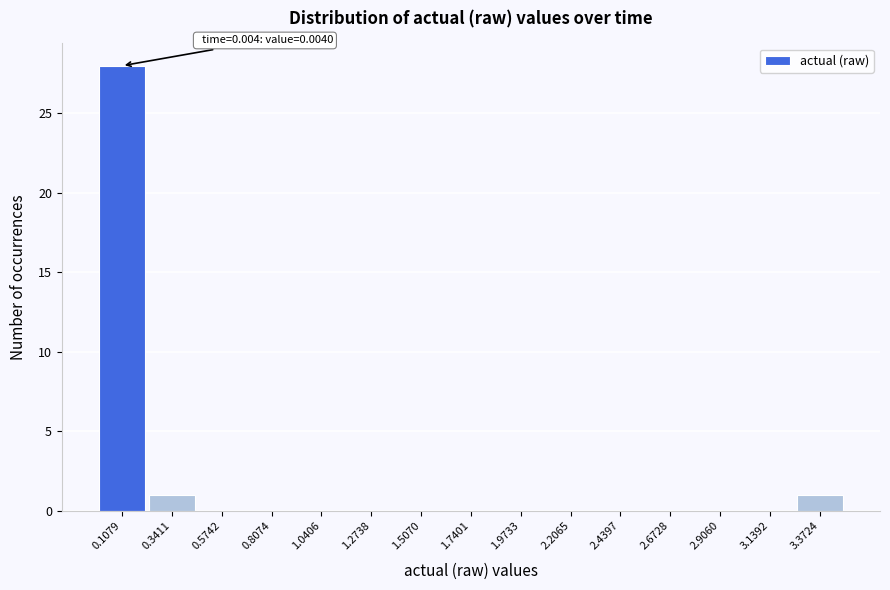

Over which range of the x-axis is the bar tallest?

0.00 to 0.20